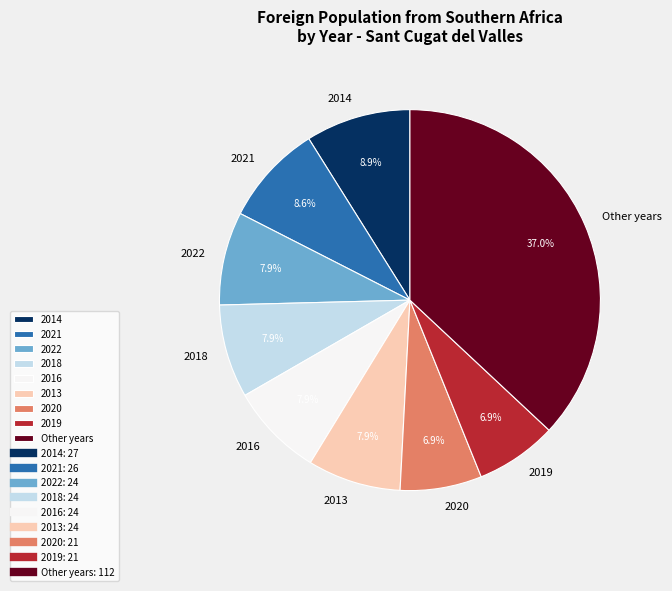

How many segments does this pie chart have?

9